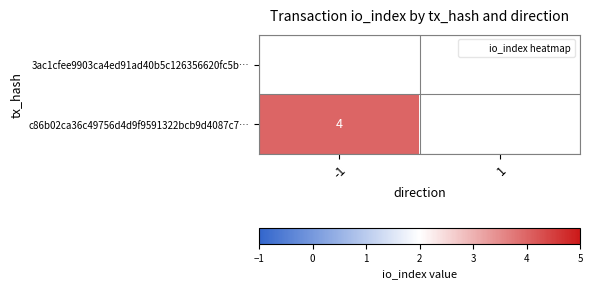

Is the value of c86b02ca36c49756d4d9f9591322bcb9d4087c7… at 1 greater than the value of 3ac1cfee9903ca4ed91ad40b5c126356620fc5b… at -1?

No